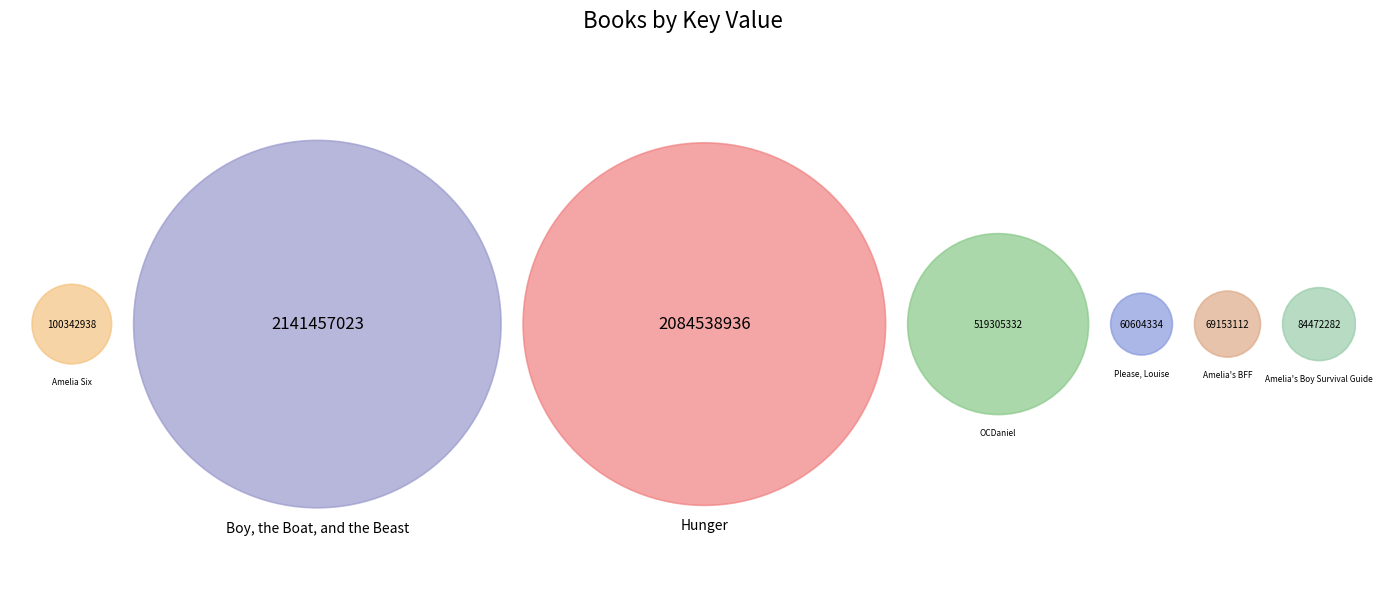

Combined, what portion of the pie is OCDaniel and Hunger?

51.5%